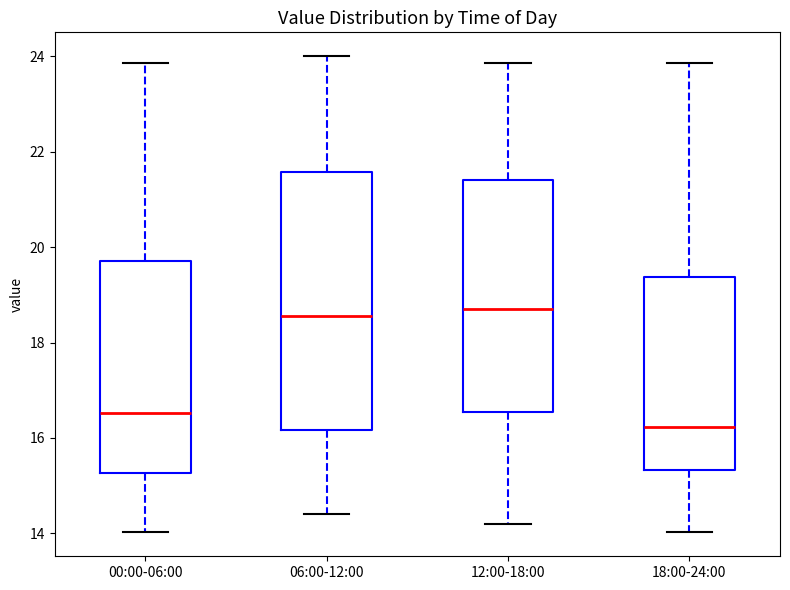

Where is the upper edge of the box for 00:00-06:00 on the y-axis? The values are not printed on the chart, so give them approximately, as read against the axis.

19.6